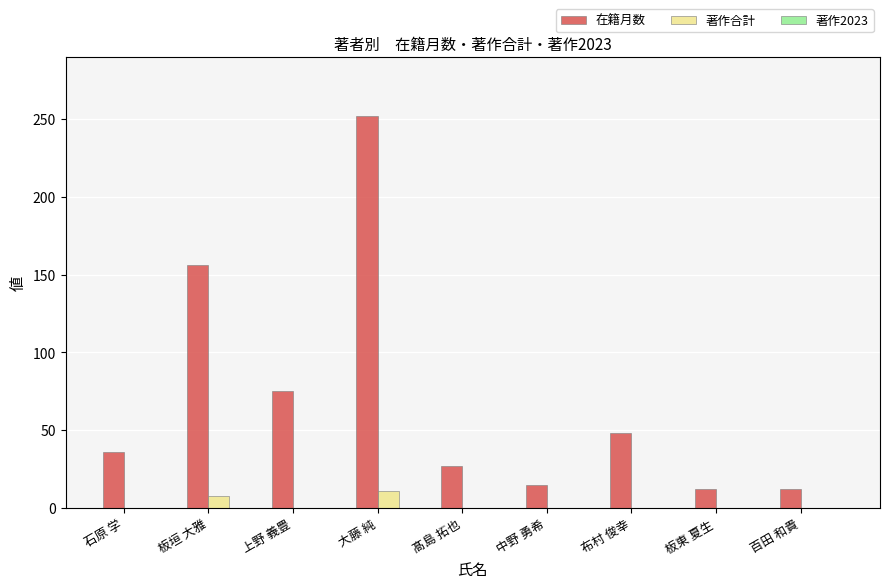

What is the spread (max minus min) of values at 大藤 純?

241